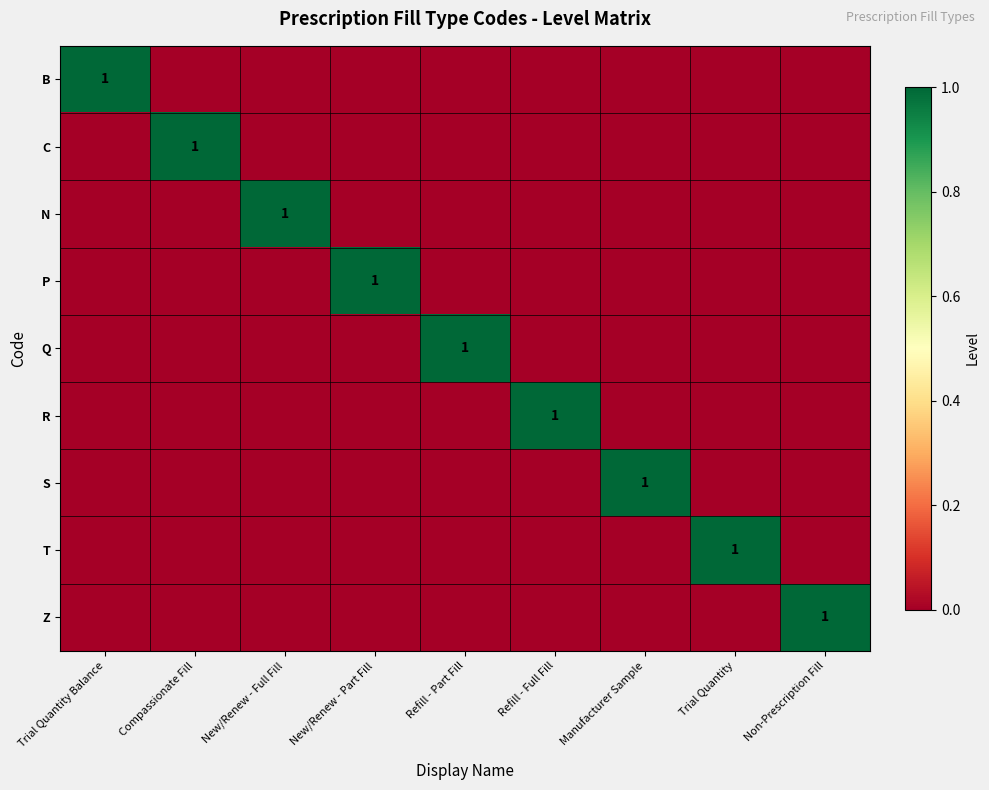

List the series in order of their peak value, highest first.

B, C, N, P, Q, R, S, T, Z